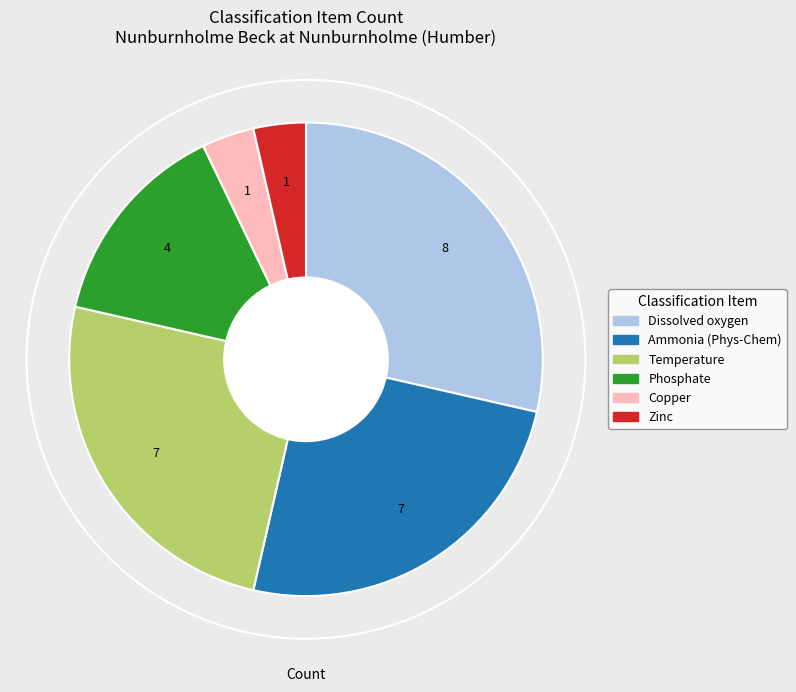

Does any single category account for the majority?

No